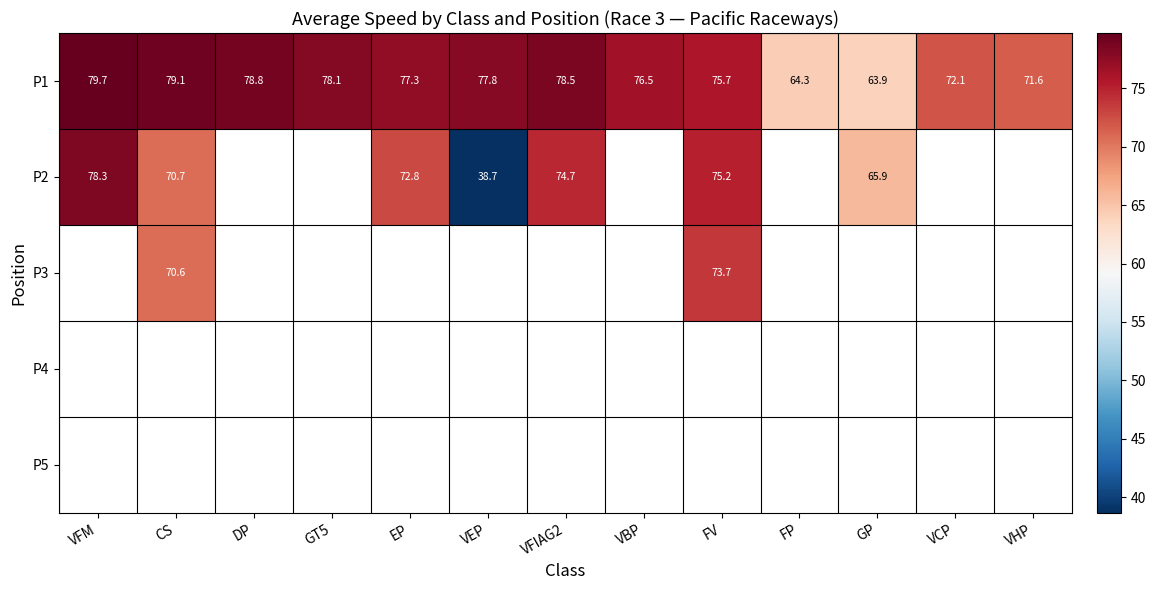

Where is P1 nearest to the value 71?

VHP